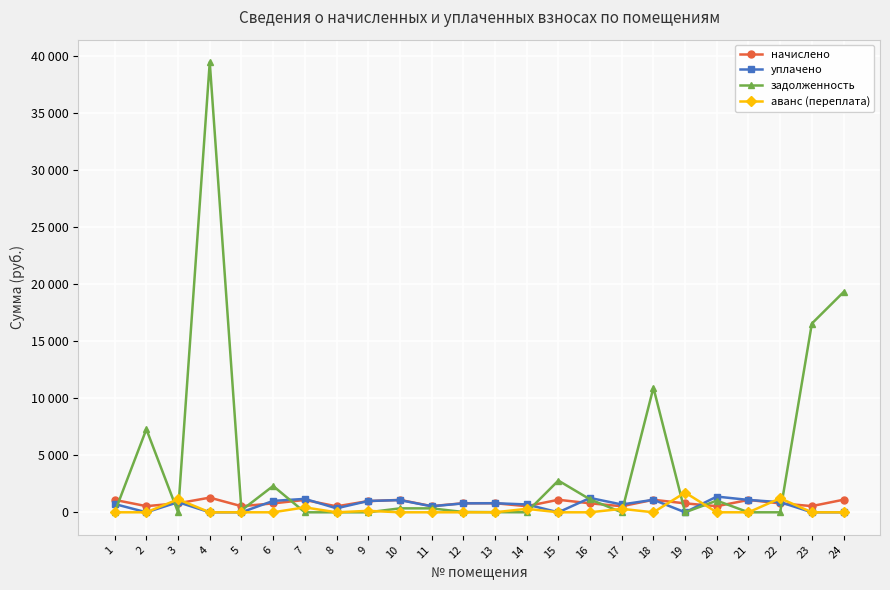

Count the number of categories in the chart.

24